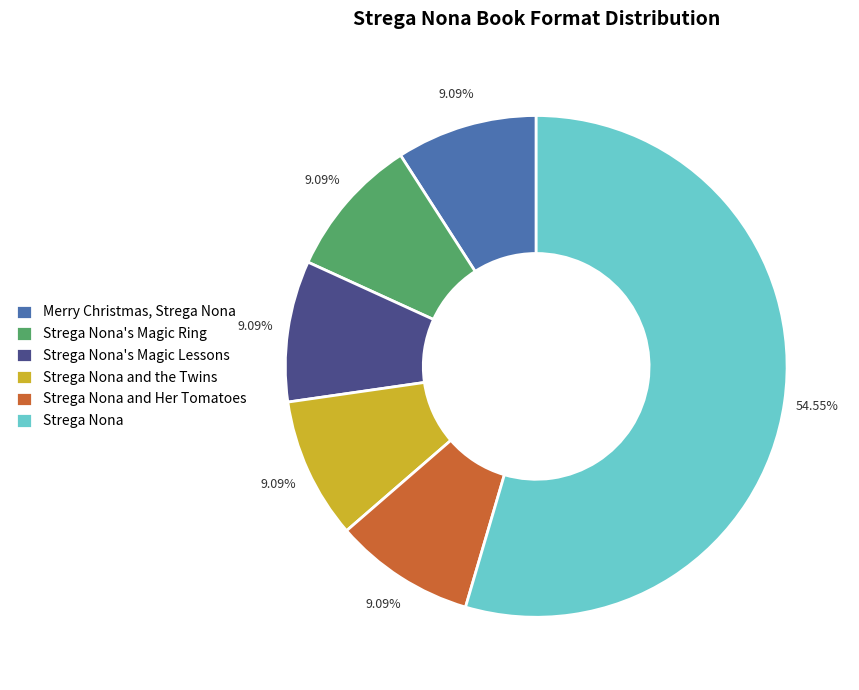

Combined, do Merry Christmas, Strega Nona and Strega Nona's Magic Lessons account for over 50%?

No